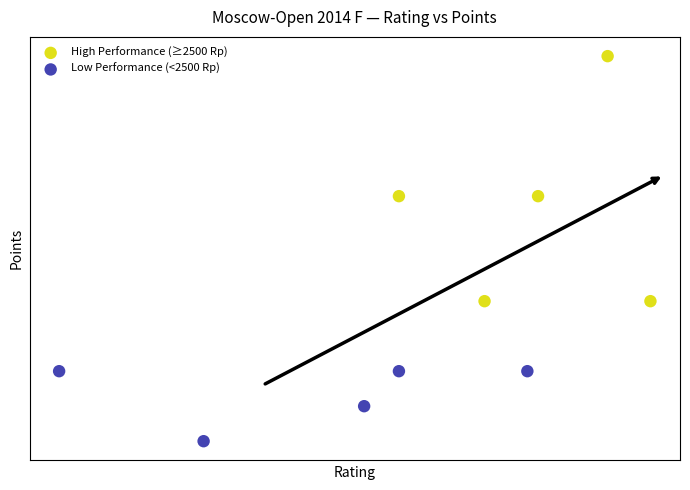

What are all the series names shown in the legend?

High Performance (≥2500 Rp), Low Performance (<2500 Rp)